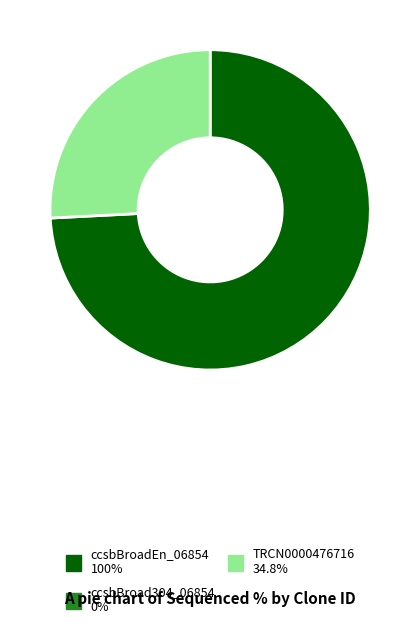

Count the number of slices in the pie.

2